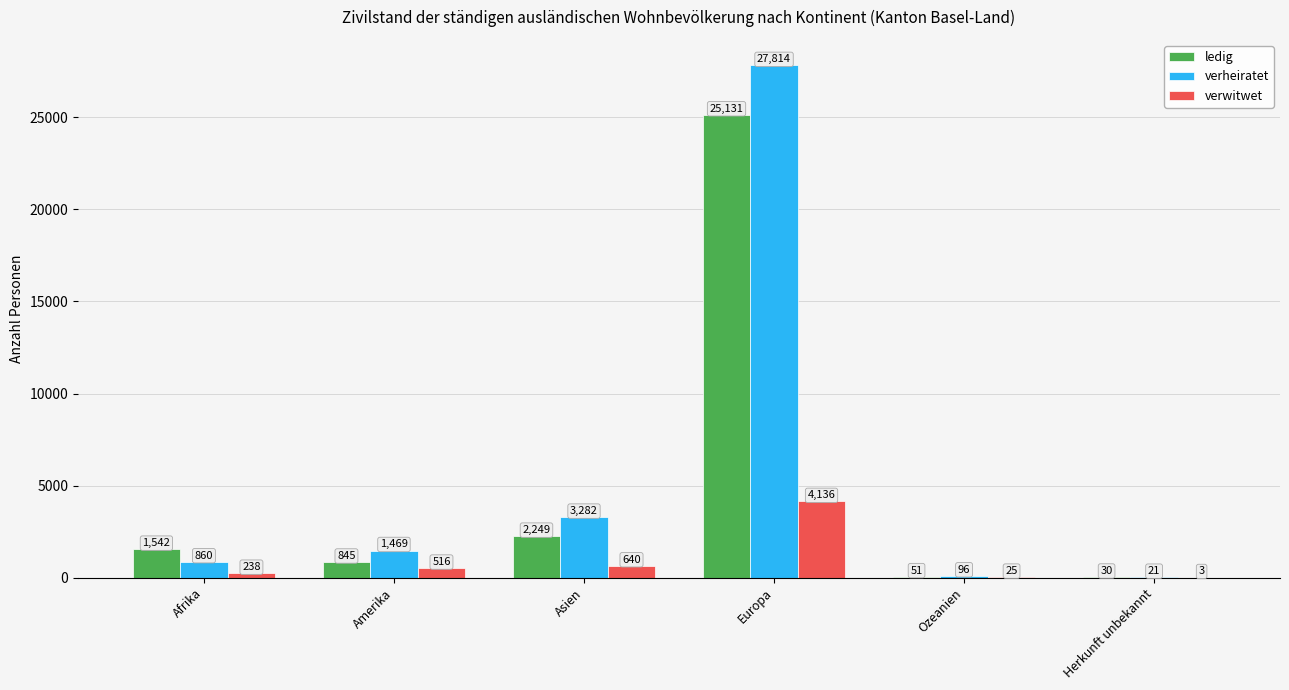

At which label is verheiratet closest to 13917?

Asien